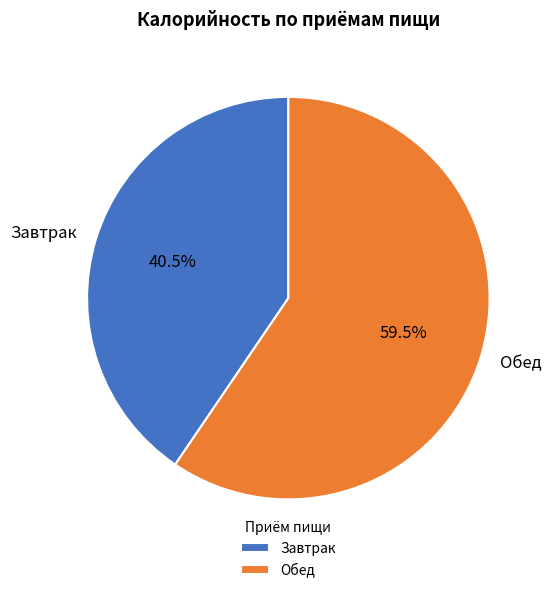

Do Завтрак and Обед together represent more than half of the pie?

Yes